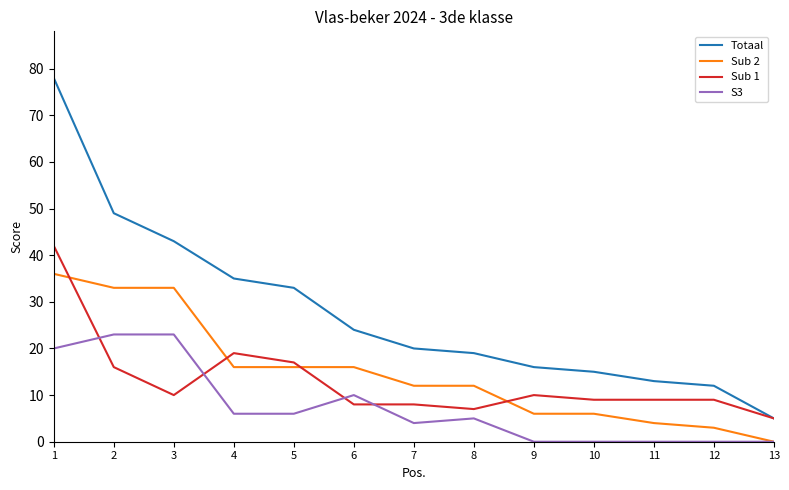

Reading right to left, extract all data points from this chart.

Totaal: 5	12	13	15	16	19	20	24	33	35	43	49	78
Sub 2: 0	3	4	6	6	12	12	16	16	16	33	33	36
Sub 1: 5	9	9	9	10	7	8	8	17	19	10	16	42
S3: 0	0	0	0	0	5	4	10	6	6	23	23	20